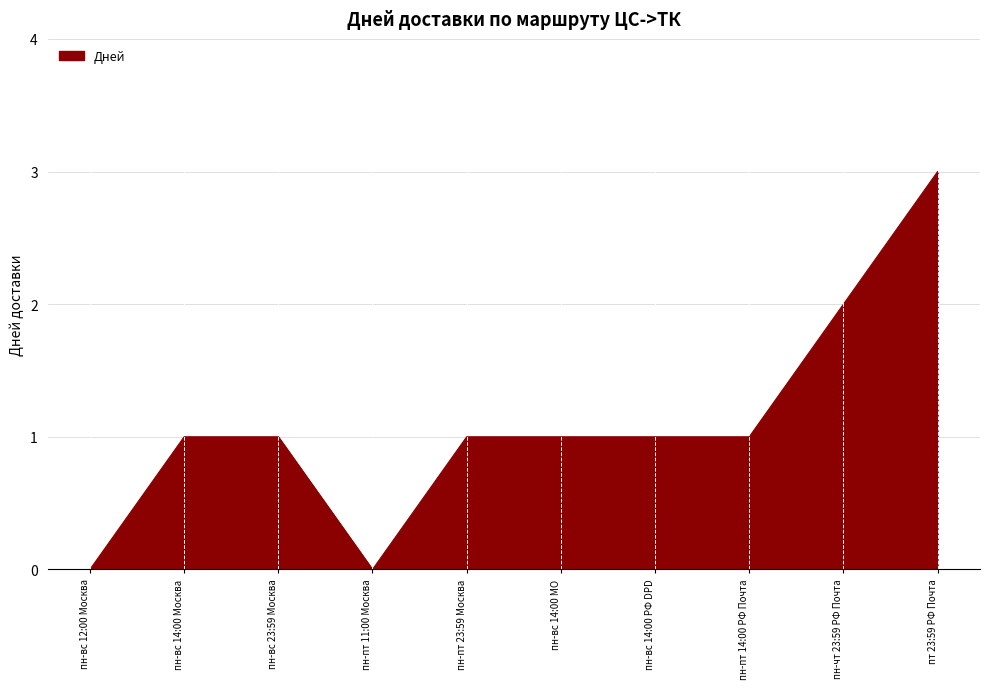

What is the average value?

1